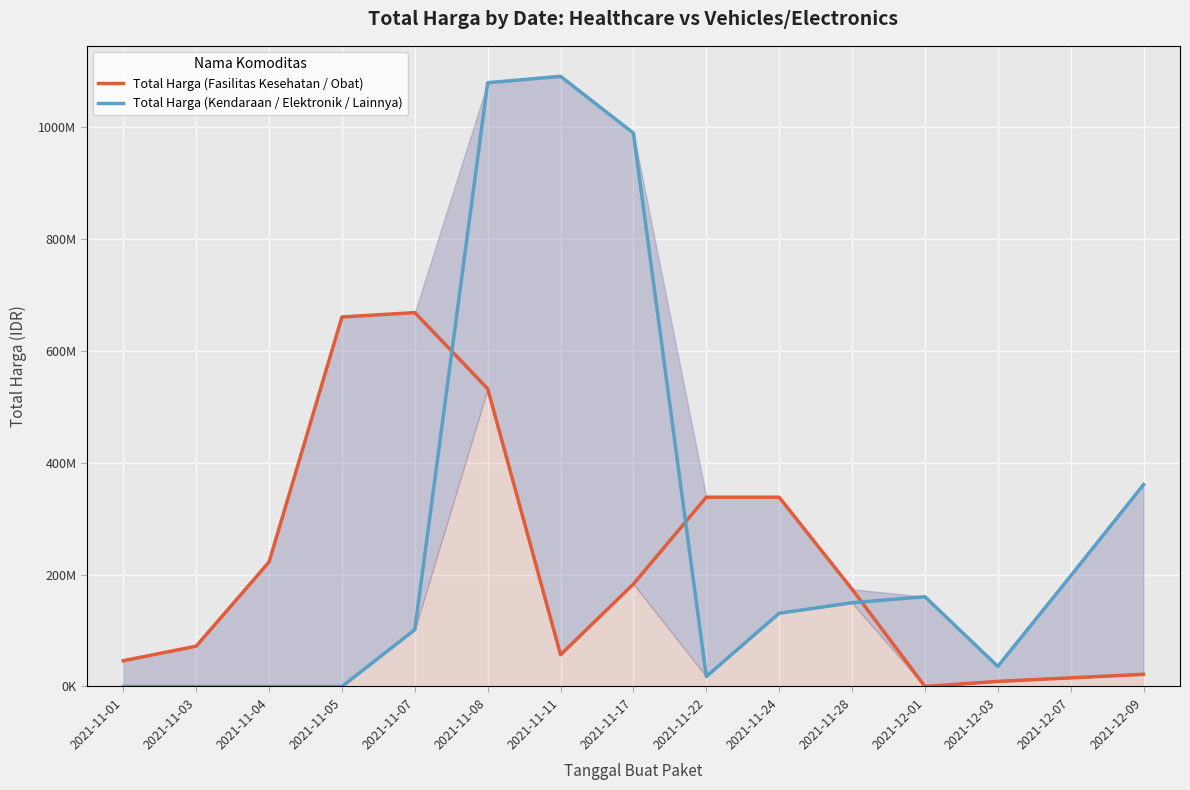

How many data points in Total Harga (Fasilitas Kesehatan / Obat) are above 173819966?

8